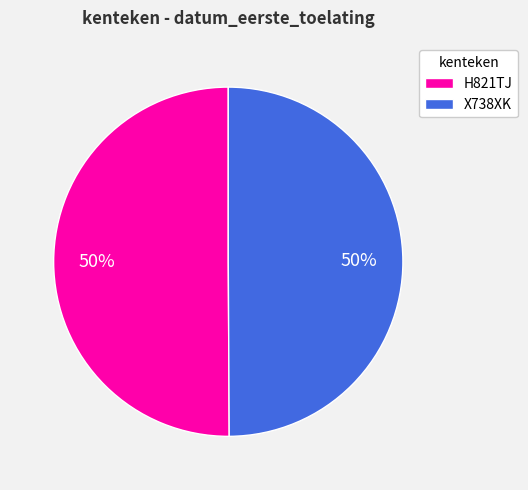

How many segments does this pie chart have?

2